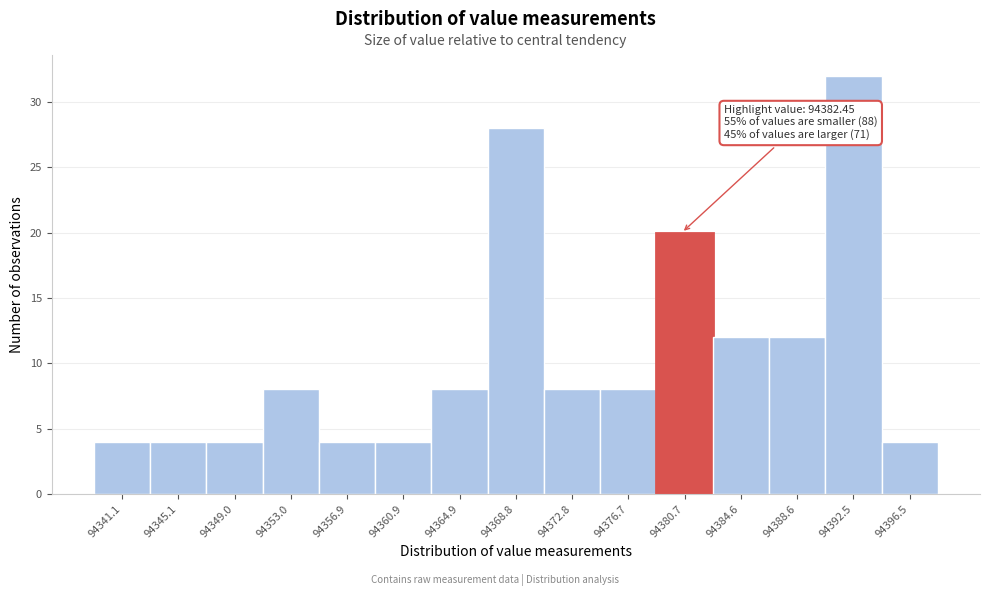

Reading left to right, extract all data points from this chart.

4	4	4	8	4	4	8	28	8	8	20	12	12	32	4